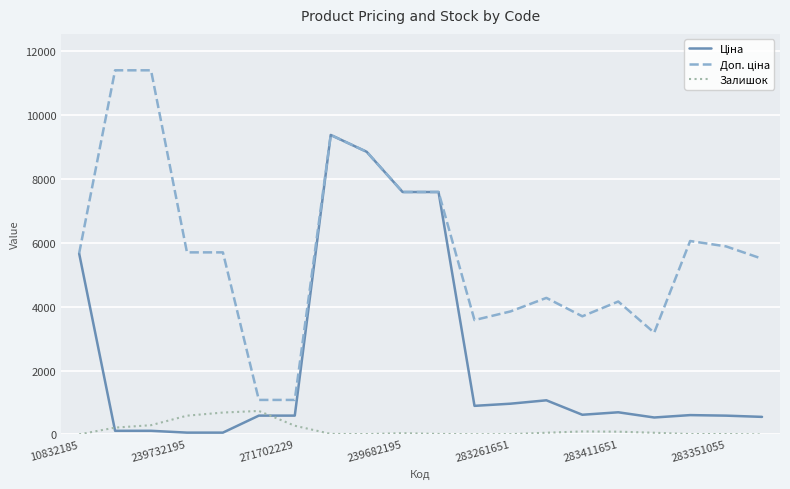

At how many categories does at least one series exceed 758?

20